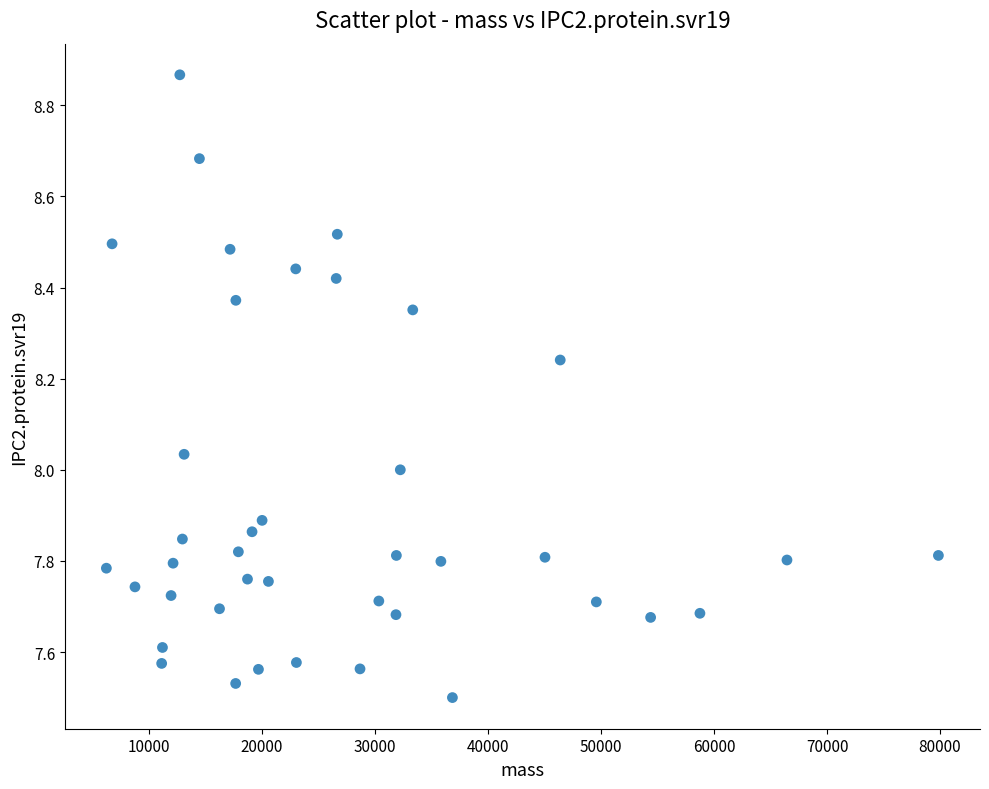

What is the range of Y values (max minus min)?

1.4